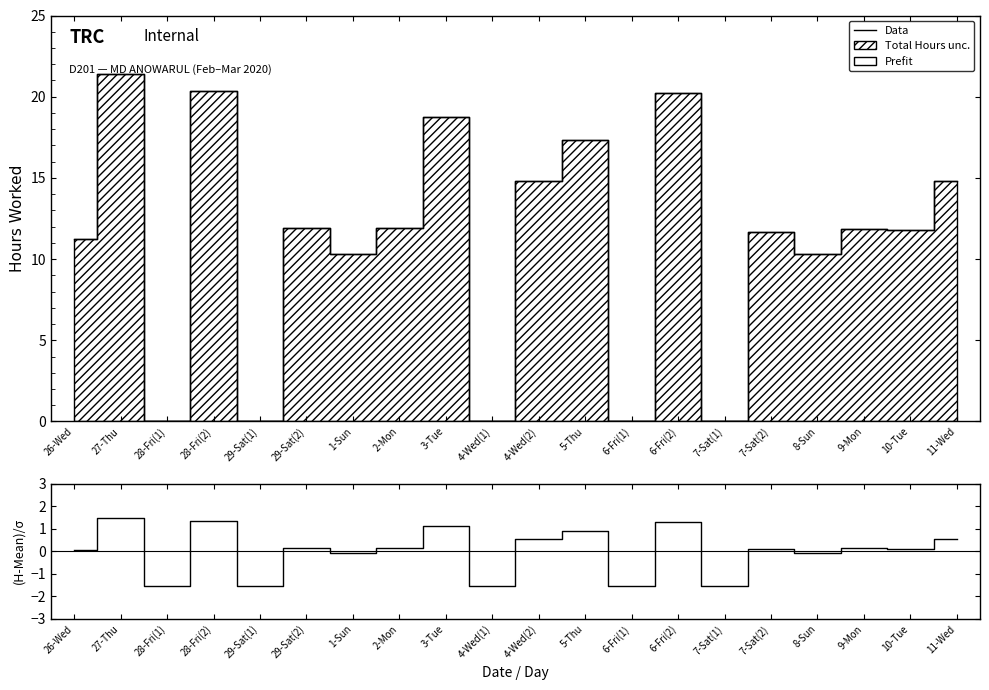

What is the total value across all series at 7-Sat(1)?

-1.5